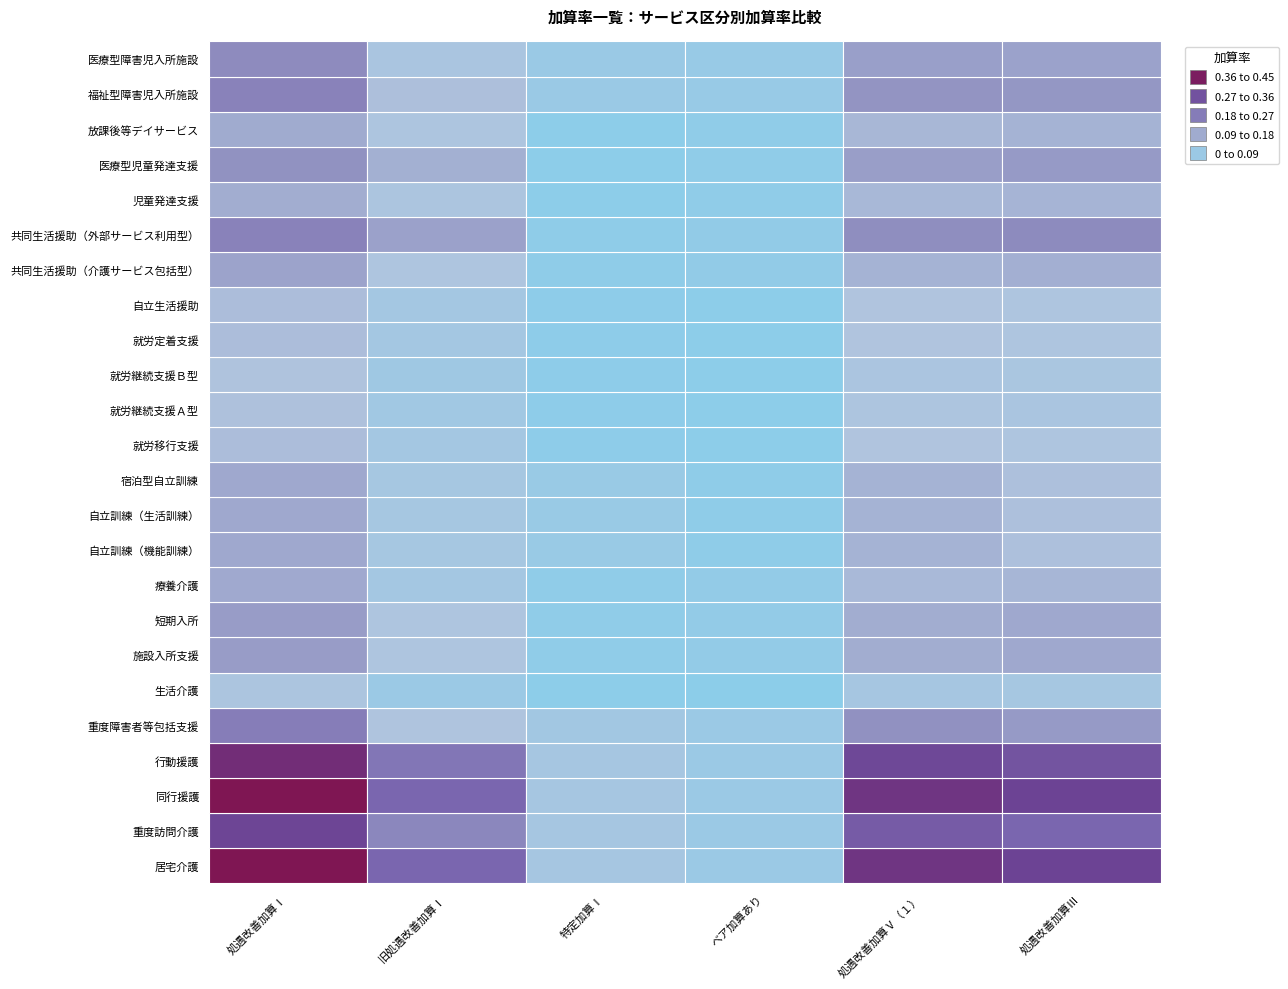

Reading left to right, what are all the values shown in this chart?

処遇改善加算Ⅰ: 0.4	0.3	0.4	0.4	0.2	0.1	0.2	0.2	0.1	0.1	0.1	0.1	0.1	0.1	0.1	0.1	0.1	0.1	0.2	0.1	0.2	0.1	0.2	0.2
旧処遇改善加算Ⅰ: 0.3	0.2	0.3	0.2	0.1	0.0	0.1	0.1	0.1	0.1	0.1	0.1	0.1	0.1	0.1	0.1	0.1	0.1	0.1	0.1	0.1	0.1	0.1	0.1
特定加算Ⅰ: 0.1	0.1	0.1	0.1	0.1	0.0	0.0	0.0	0.0	0.0	0.0	0.0	0.0	0.0	0.0	0.0	0.0	0.0	0.0	0.0	0.0	0.0	0.0	0.0
ベア加算あり: 0.0	0.0	0.0	0.0	0.0	0.0	0.0	0.0	0.0	0.0	0.0	0.0	0.0	0.0	0.0	0.0	0.0	0.0	0.0	0.0	0.0	0.0	0.0	0.0
処遇改善加算Ⅴ（１）: 0.4	0.3	0.4	0.3	0.2	0.1	0.1	0.1	0.1	0.1	0.1	0.1	0.1	0.1	0.1	0.1	0.1	0.1	0.2	0.1	0.2	0.1	0.2	0.2
処遇改善加算Ⅲ: 0.3	0.3	0.3	0.3	0.2	0.1	0.1	0.1	0.1	0.1	0.1	0.1	0.1	0.1	0.1	0.1	0.1	0.1	0.2	0.1	0.2	0.1	0.2	0.1